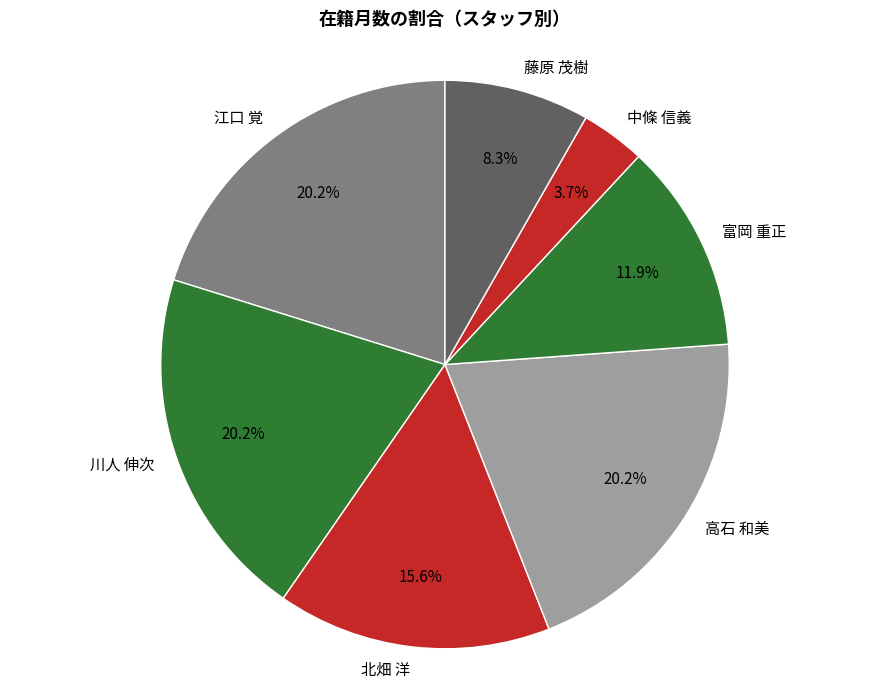

To the nearest percent, what percentage of the pie is 川人 伸次?

20%